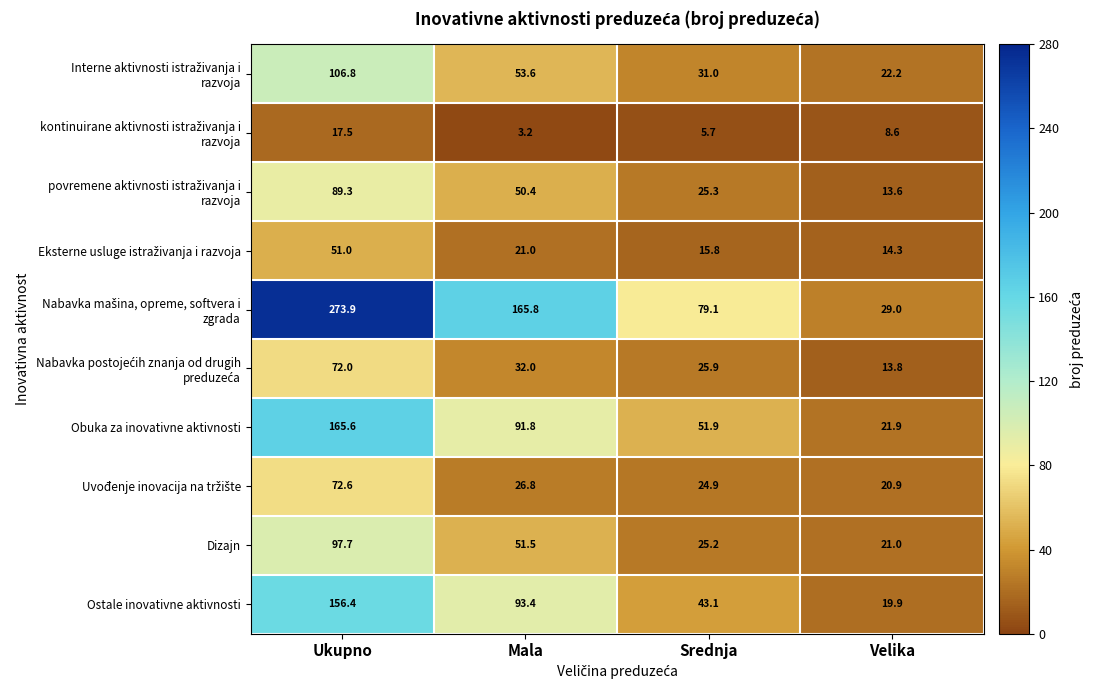

What is the average value of the Dizajn series?

48.9